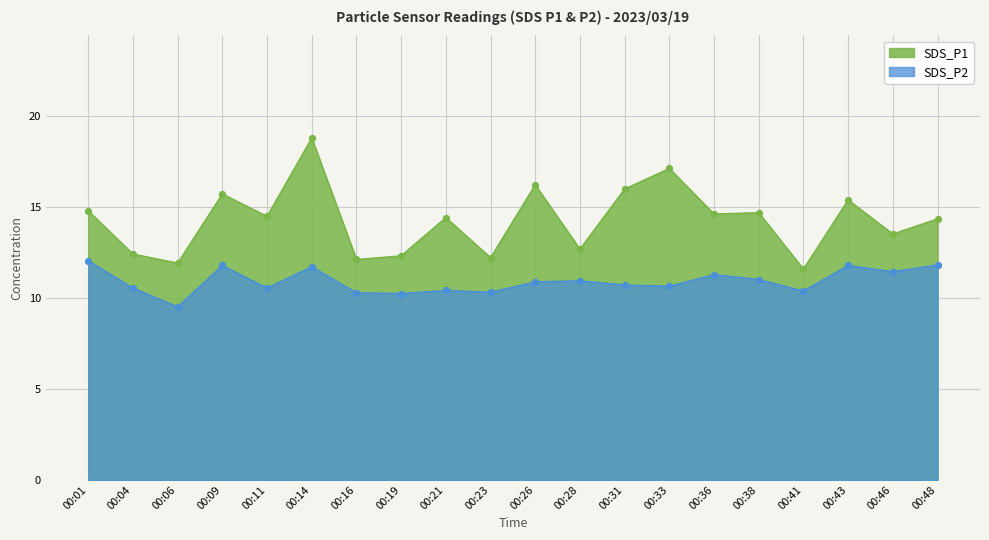

Which series has the widest spread of Y values?

SDS_P1